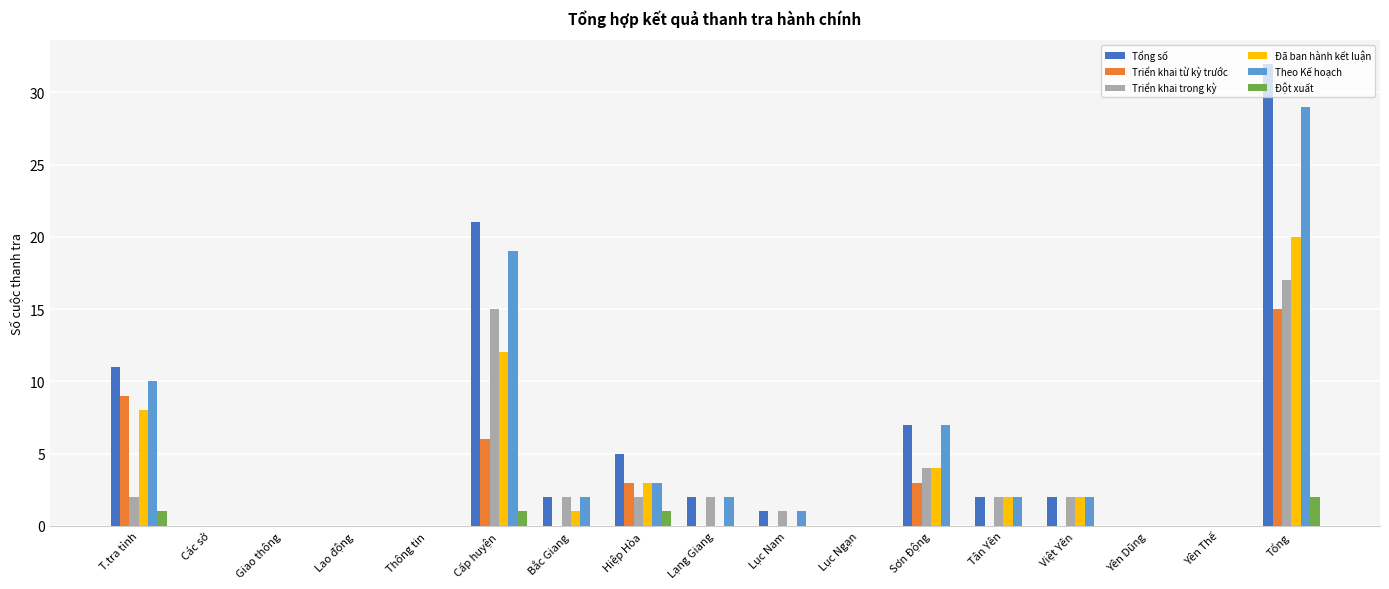

What is the total value across all series at Sơn Động?

25